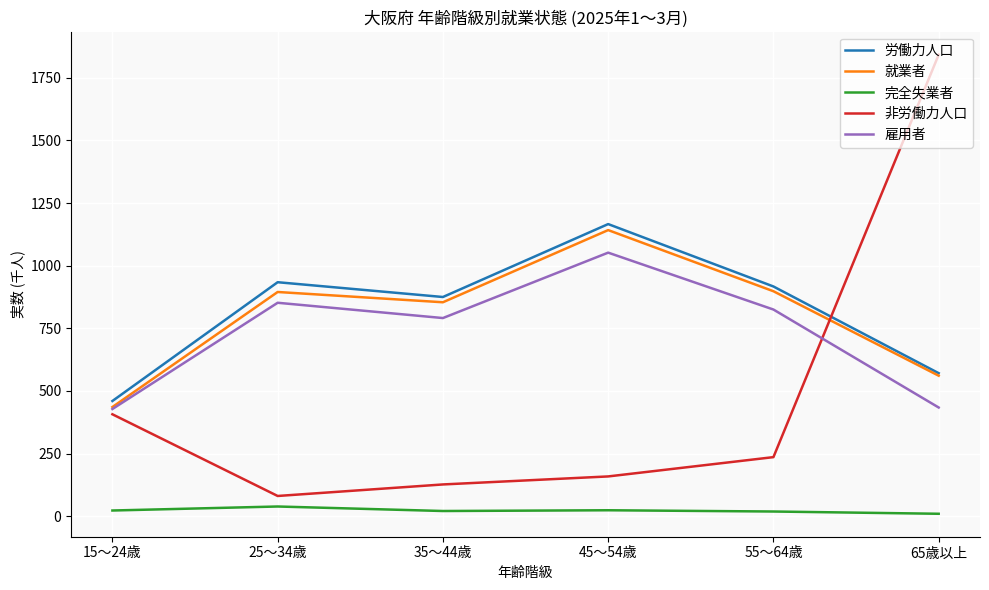

Where is the first local minimum for 非労働力人口?

25～34歳